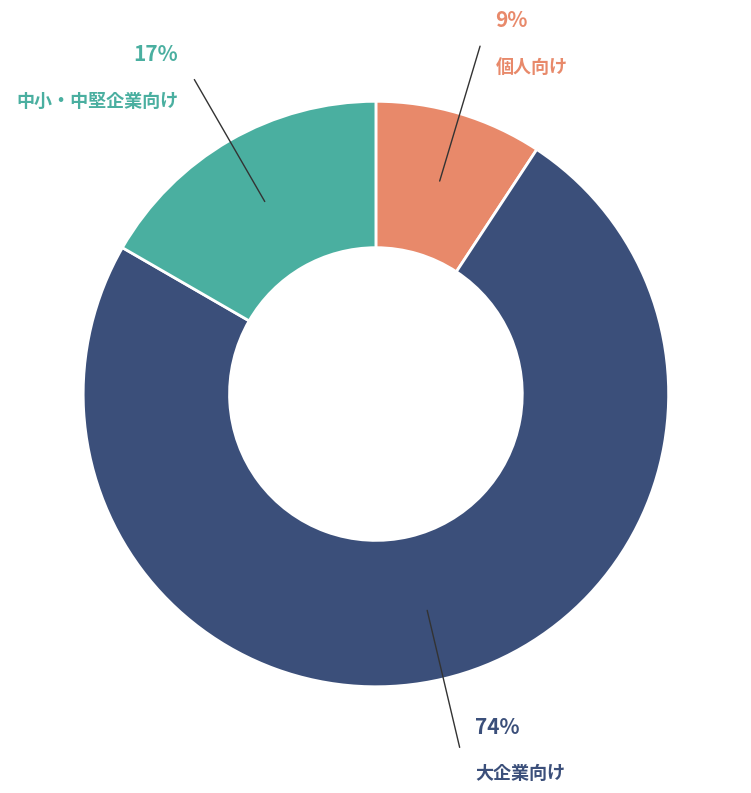

Is there a majority slice in this chart?

Yes